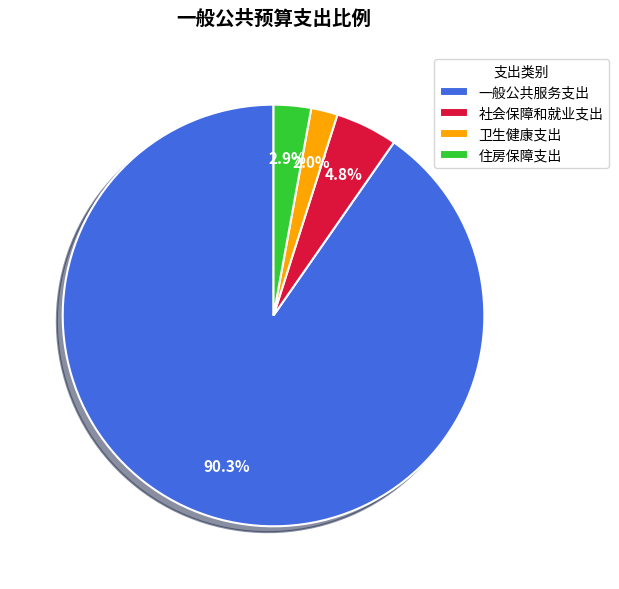

To the nearest percent, what portion does 卫生健康支出 represent?

2%